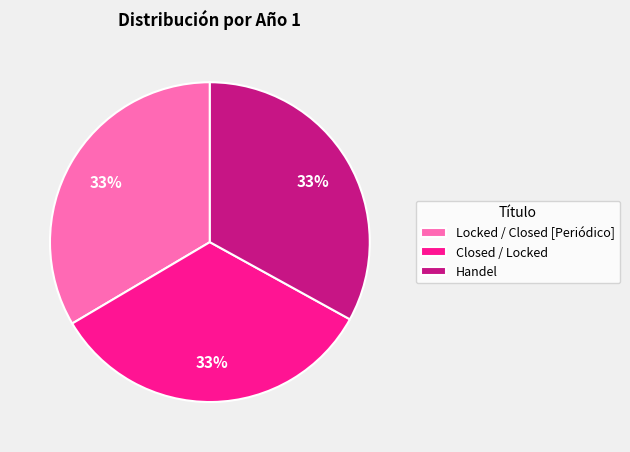

Is there a majority slice in this chart?

No